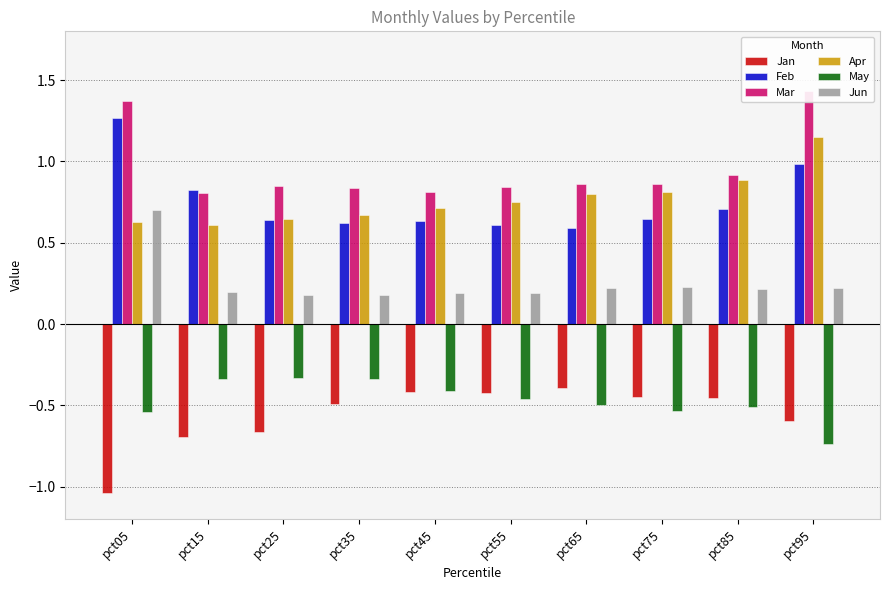

Where is May nearest to the value 0?

pct25